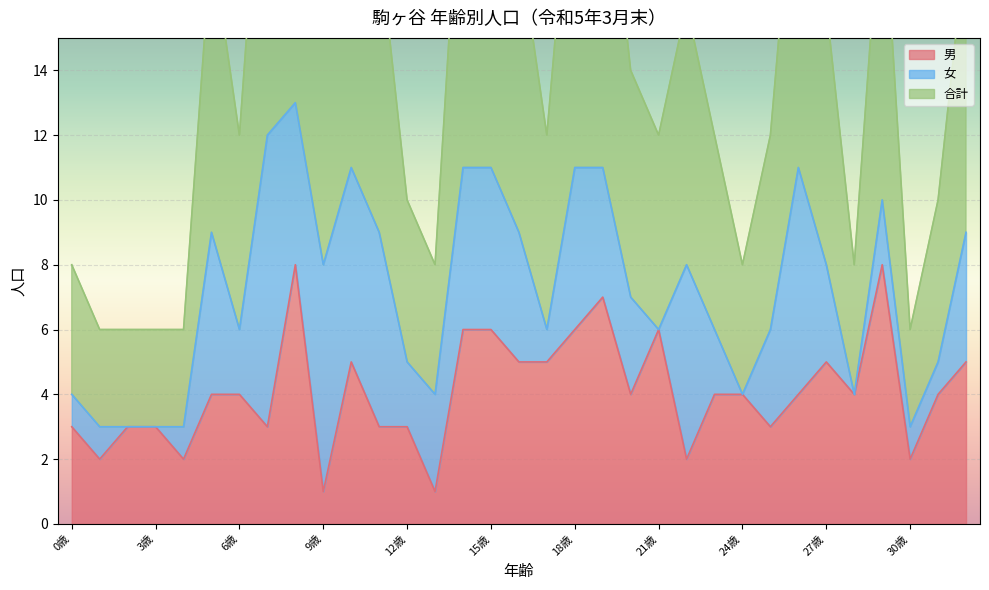

The 男 series shows 2 at 30歳. True or false?

True